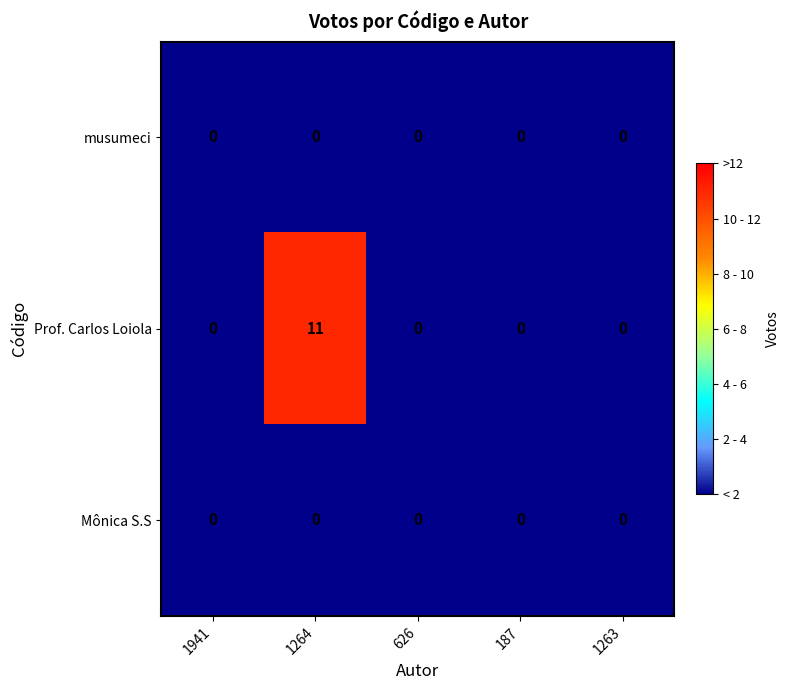

Reading right to left, what are all the values shown in this chart?

musumeci: 1263=0	187=0	626=0	1264=0	1941=0
Prof. Carlos Loiola: 1263=0	187=0	626=0	1264=11	1941=0
Mônica S.S: 1263=0	187=0	626=0	1264=0	1941=0